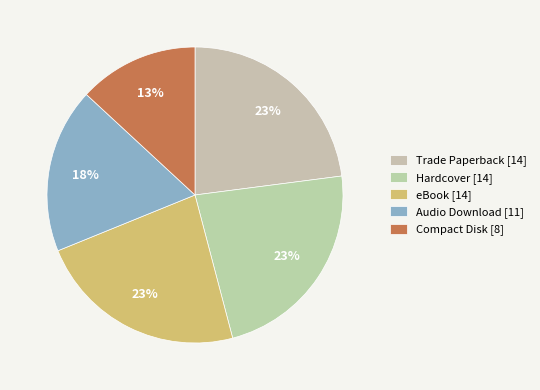

How many segments does this pie chart have?

5